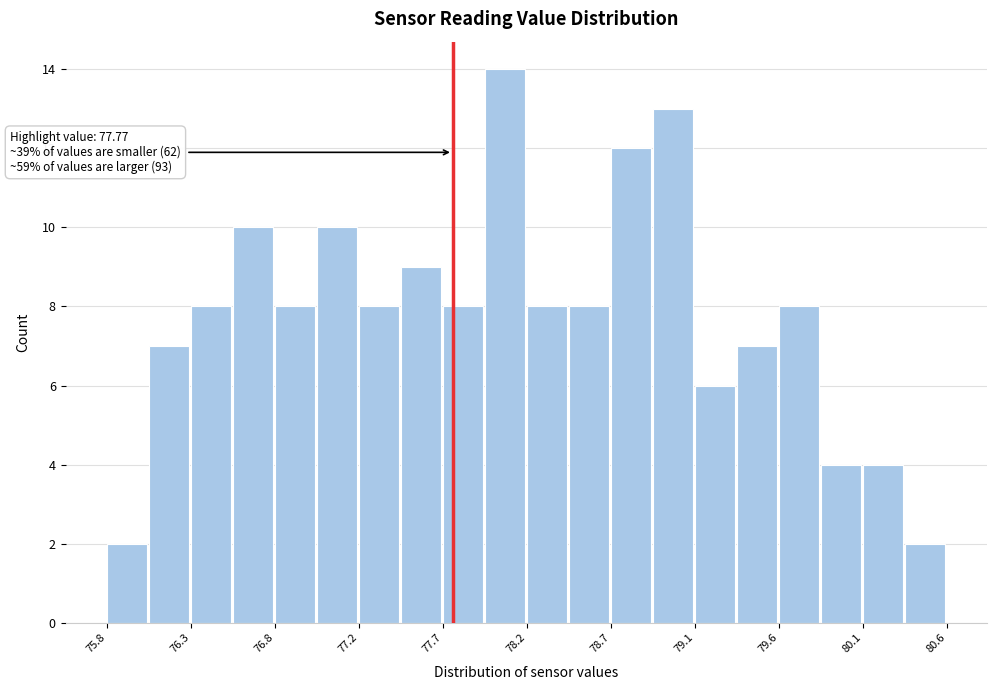

Over which range of the x-axis is the bar tallest?

77.95 to 78.20